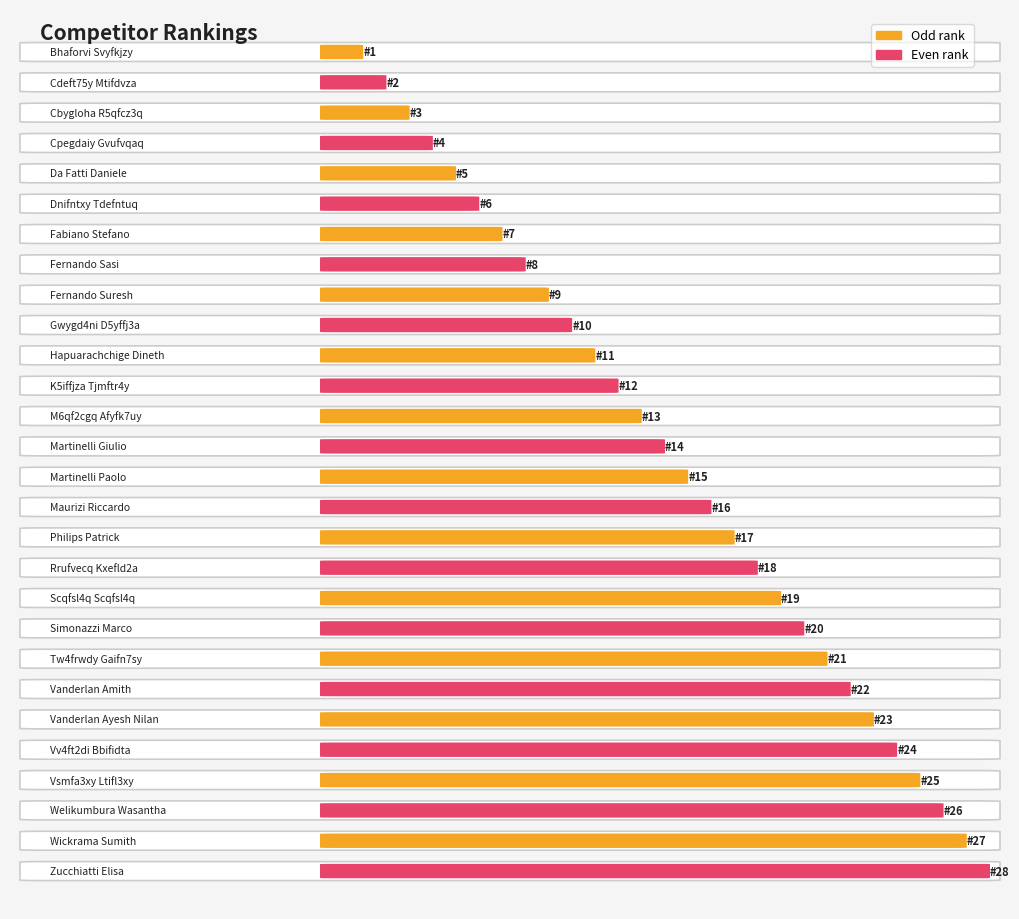

Reading left to right, what are all the values shown in this chart?

1	2	3	4	5	6	7	8	9	10	11	12	13	14	15	16	17	18	19	20	21	22	23	24	25	26	27	28